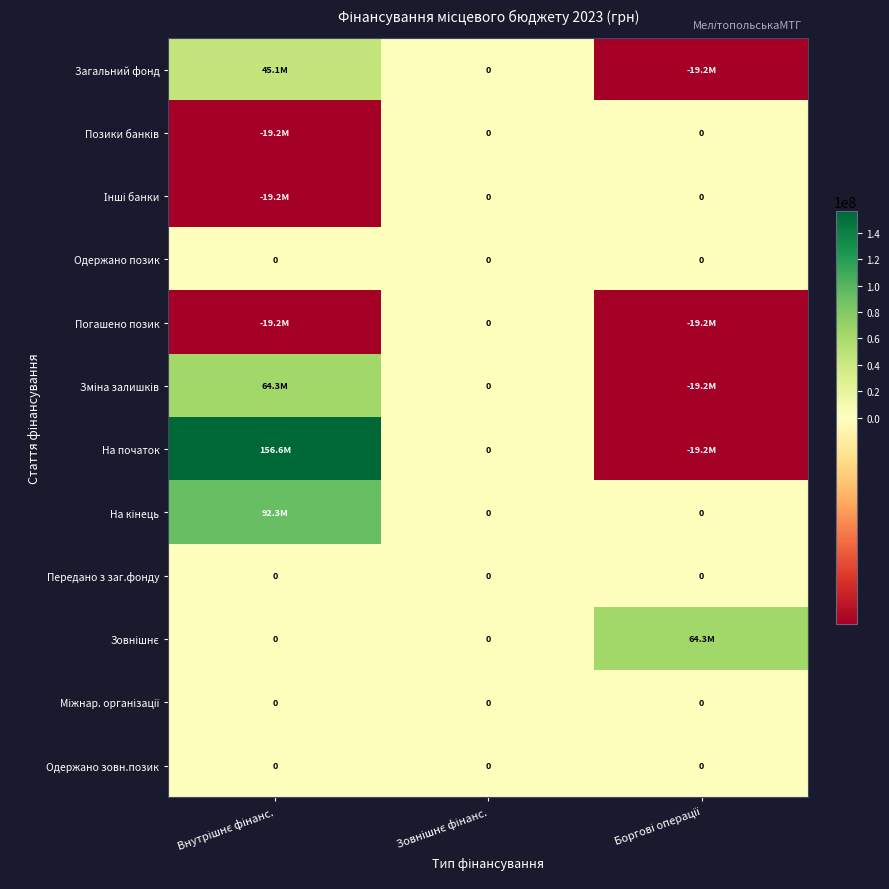

At which label does Загальний фонд first exceed 0?

Внутрішнє фінанс.